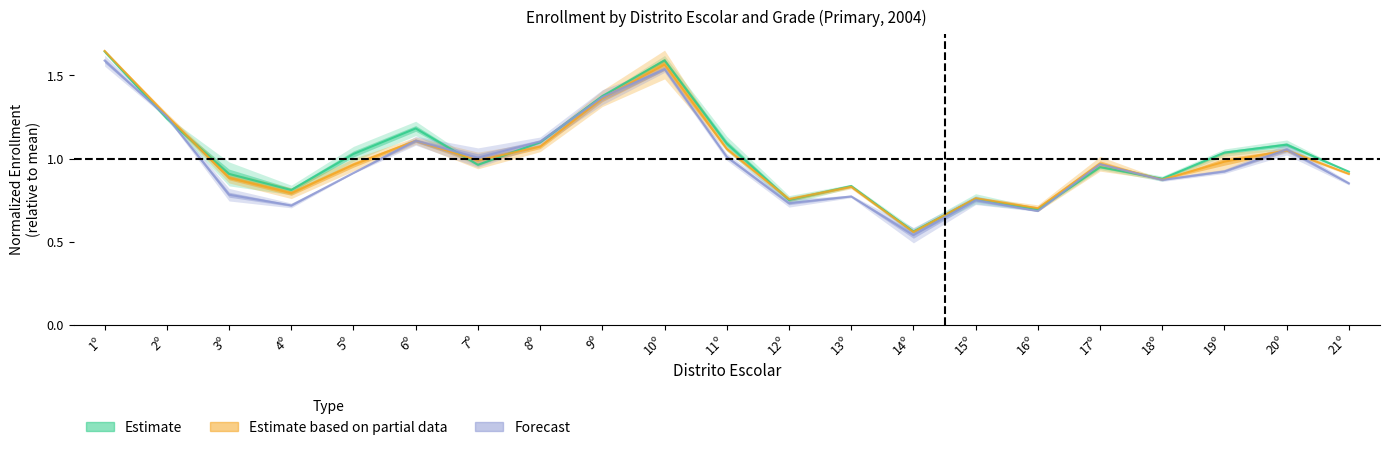

Which label corresponds to the largest value in the chart?

1º